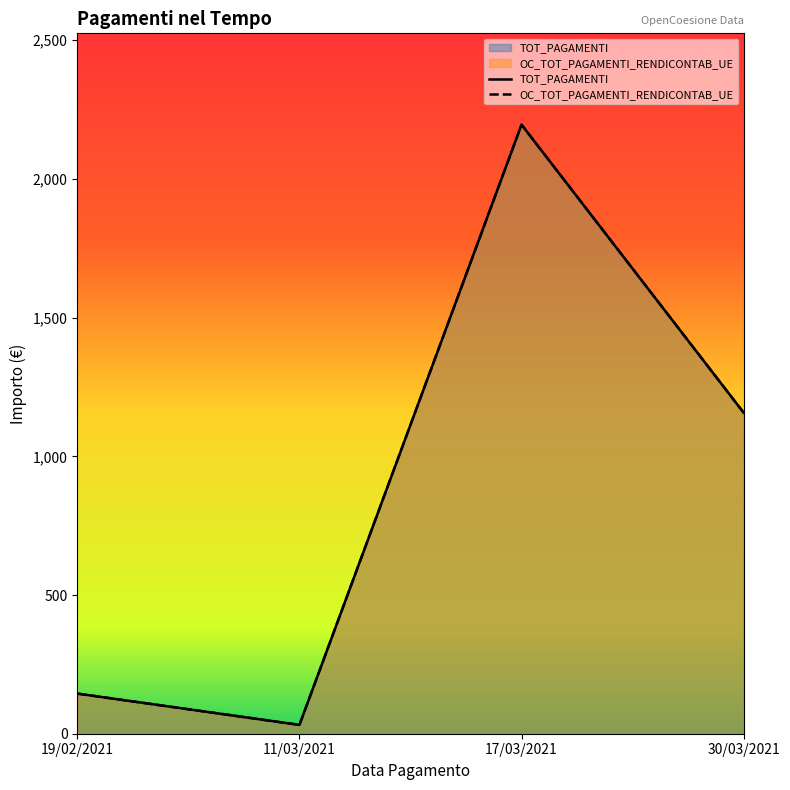

What position from the left is 17/03/2021?

3